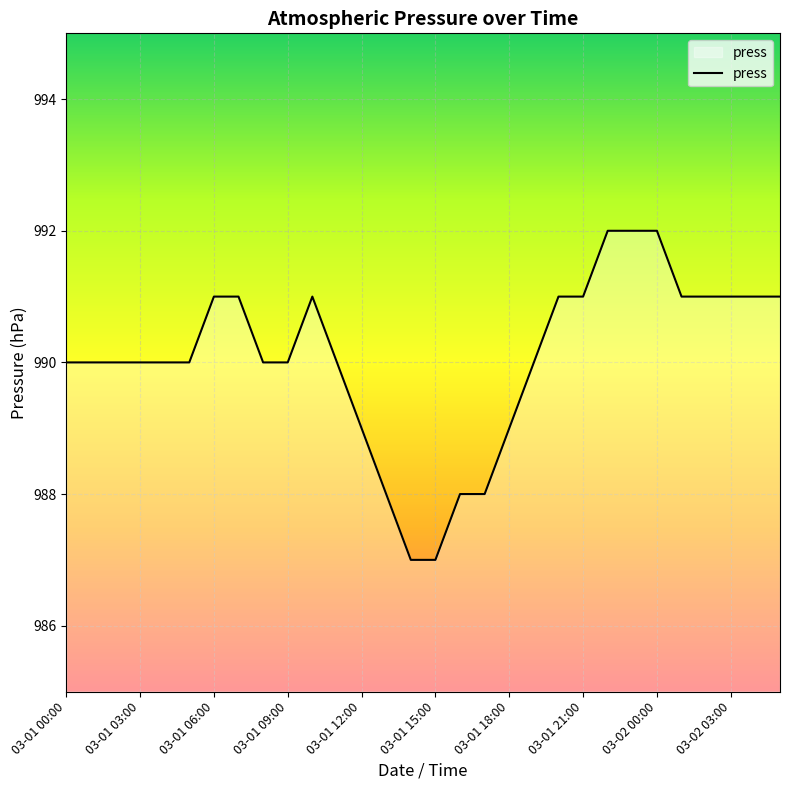

How many categories are shown in the chart?

30